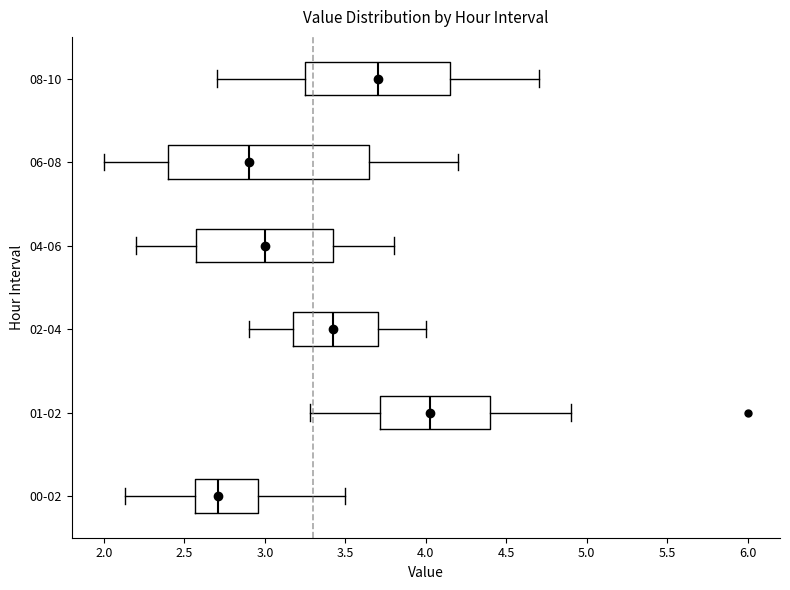

Reading bottom to top, read every box against the x-axis: the position of its median line, the range the box covers, and the ends of its whiskers. The values are not printed on the chart, so give them approximately, as read against the axis.

00-02: median 2.70, box 2.55 to 2.95, whiskers 2.15 to 3.50
01-02: median 4.05, box 3.70 to 4.40, whiskers 3.30 to 4.90
02-04: median 3.45, box 3.20 to 3.70, whiskers 2.90 to 4.00
04-06: median 3.00, box 2.60 to 3.45, whiskers 2.20 to 3.80
06-08: median 2.90, box 2.40 to 3.65, whiskers 2.00 to 4.20
08-10: median 3.70, box 3.25 to 4.15, whiskers 2.70 to 4.70